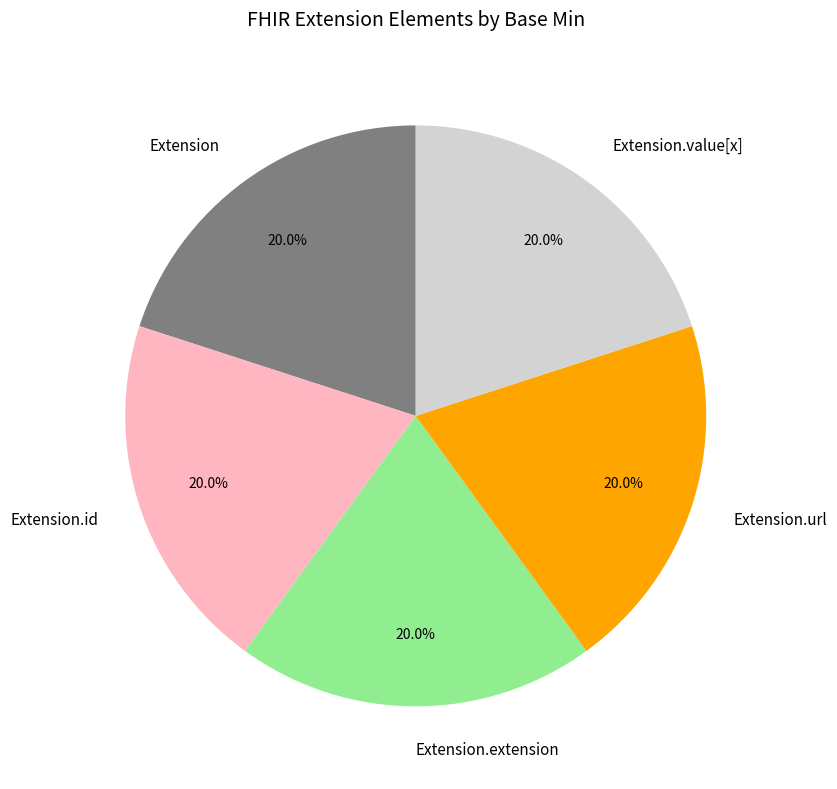

To the nearest percent, what is the difference between the largest and smallest slice percentages?

0%